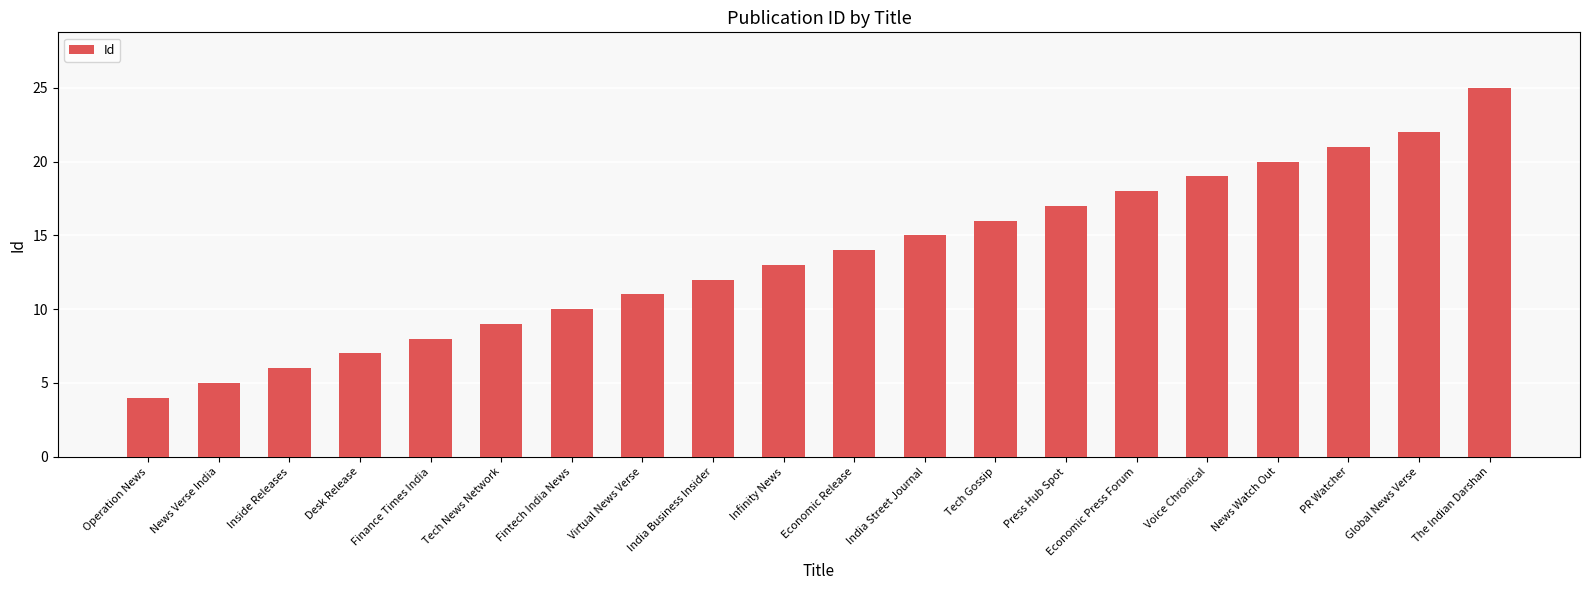

List the labels in order of value, smallest first.

Operation News, News Verse India, Inside Releases, Desk Release, Finance Times India, Tech News Network, Fintech India News, Virtual News Verse, India Business Insider, Infinity News, Economic Release, India Street Journal, Tech Gossip, Press Hub Spot, Economic Press Forum, Voice Chronical, News Watch Out, PR Watcher, Global News Verse, The Indian Darshan